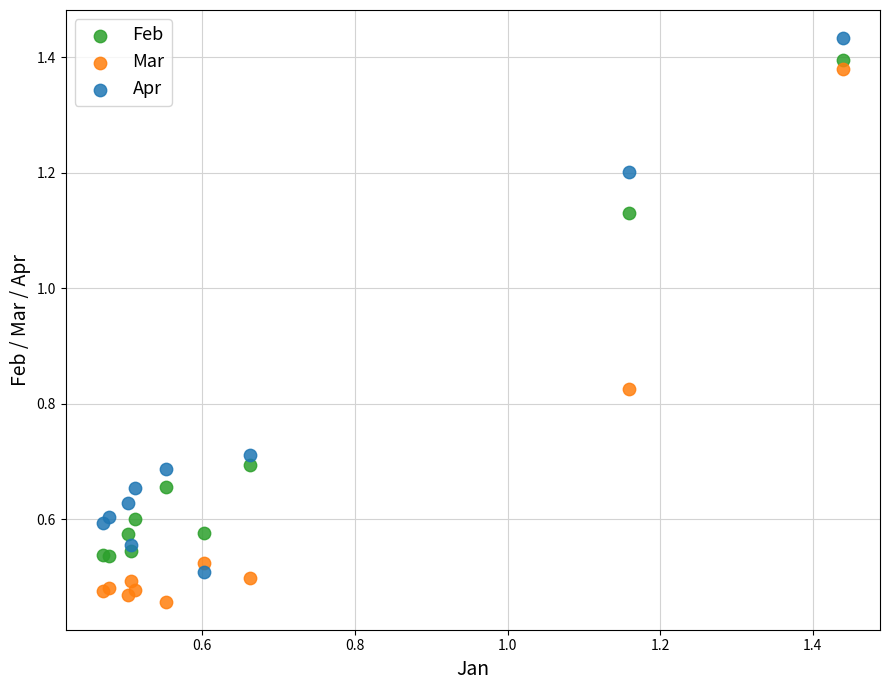

Which series contains the highest Y value?

Apr